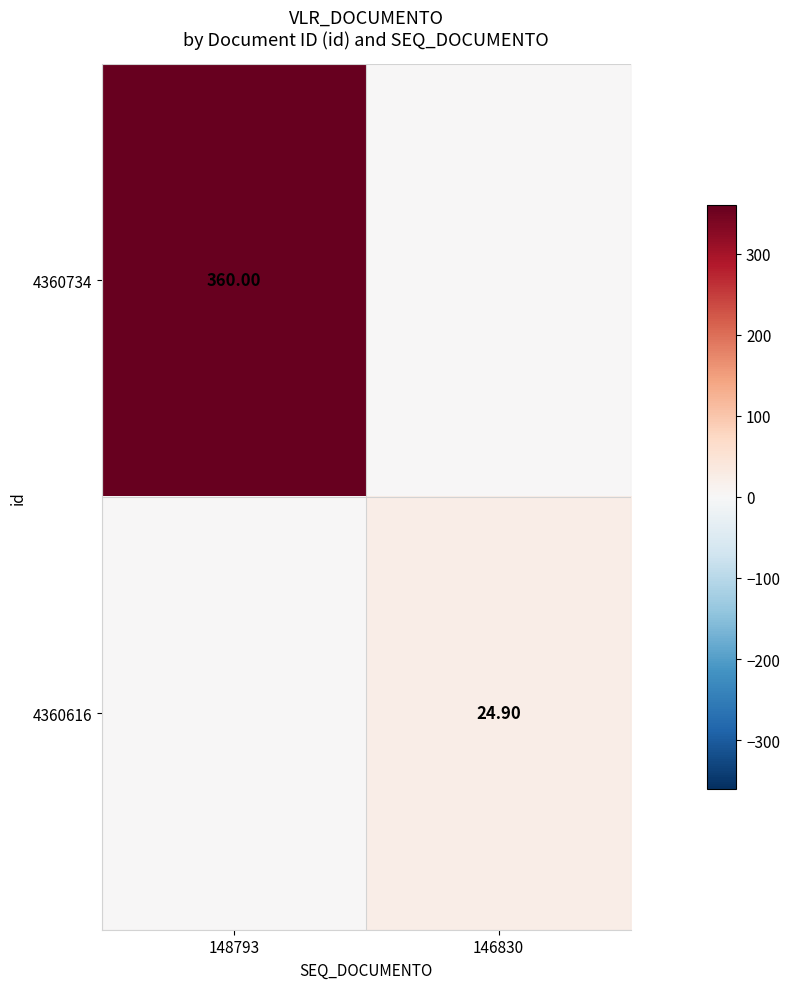

How many data points in 4360734 are less than 360?

1